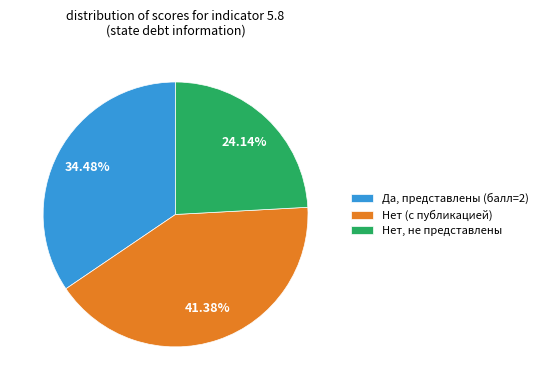

Combined, do Нет, не представлены and Нет (с публикацией) account for over 50%?

Yes